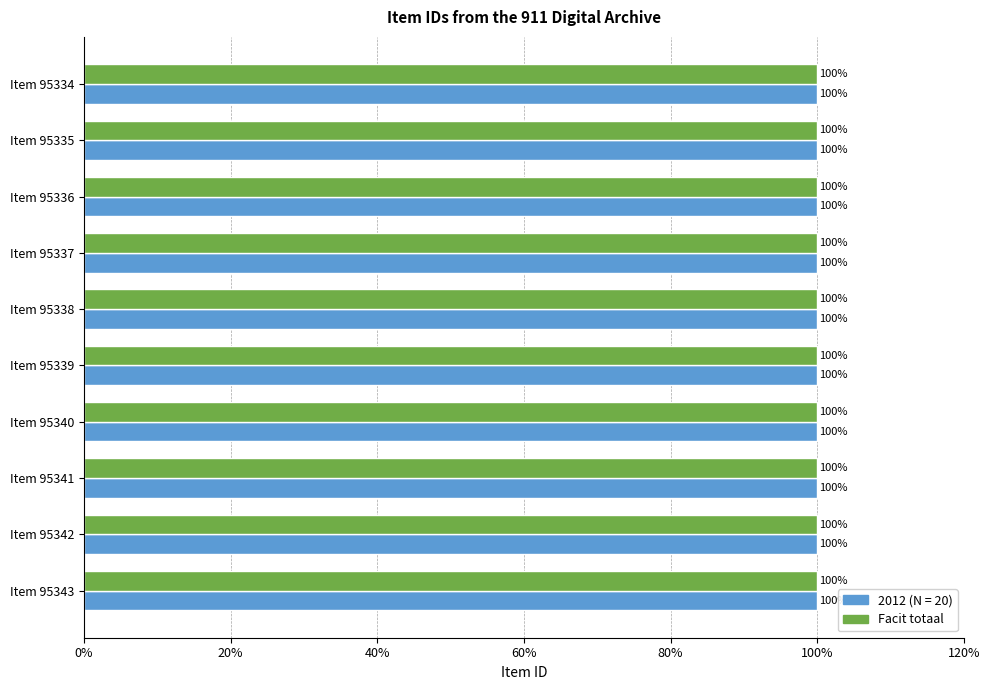

What is the maximum value for 2012 (N = 20)?

100.0